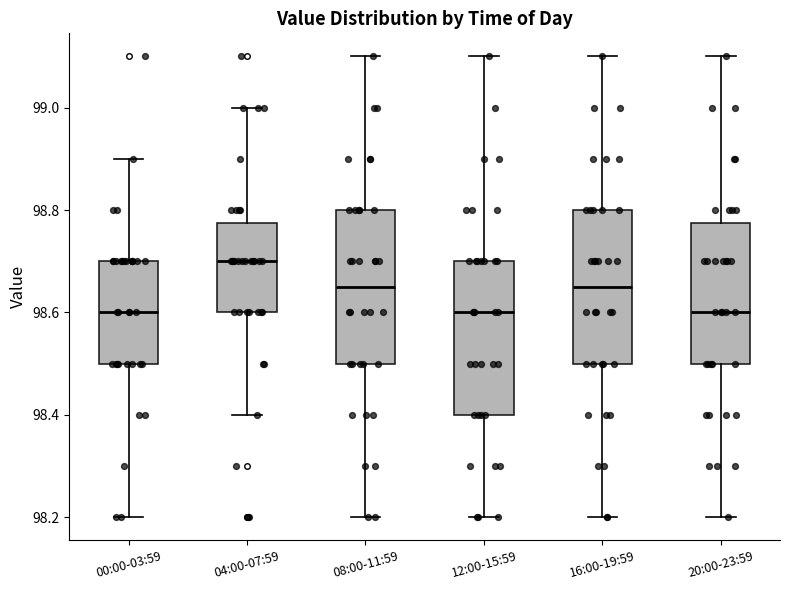

Where does the median line of the box for 12:00-15:59 sit on the y-axis? The values are not printed on the chart, so give them approximately, as read against the axis.

98.60